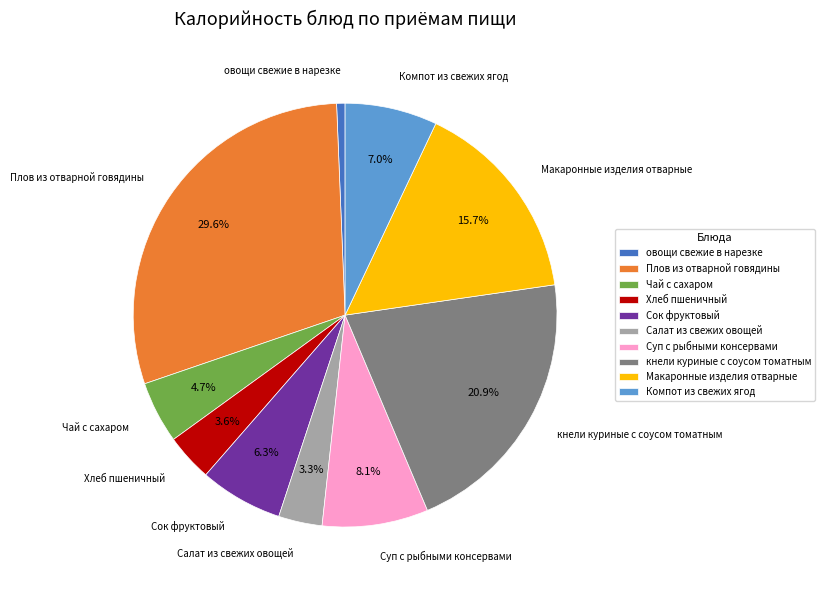

What is the ratio of the value at Суп с рыбными консервами to the value at овощи свежие в нарезке?

12.6